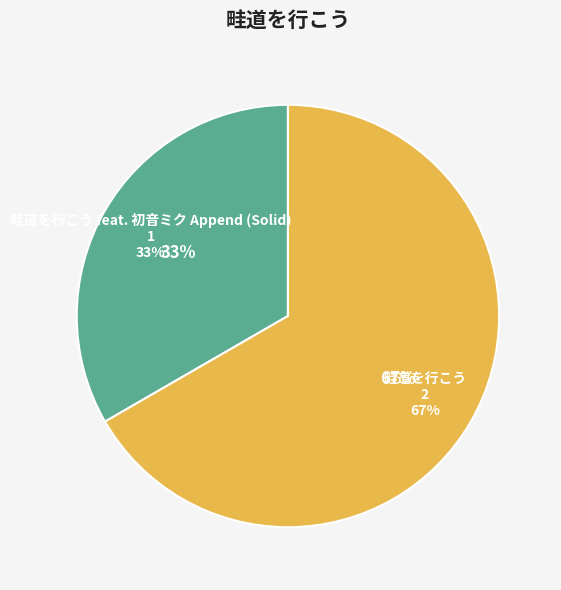

Count the number of slices in the pie.

2